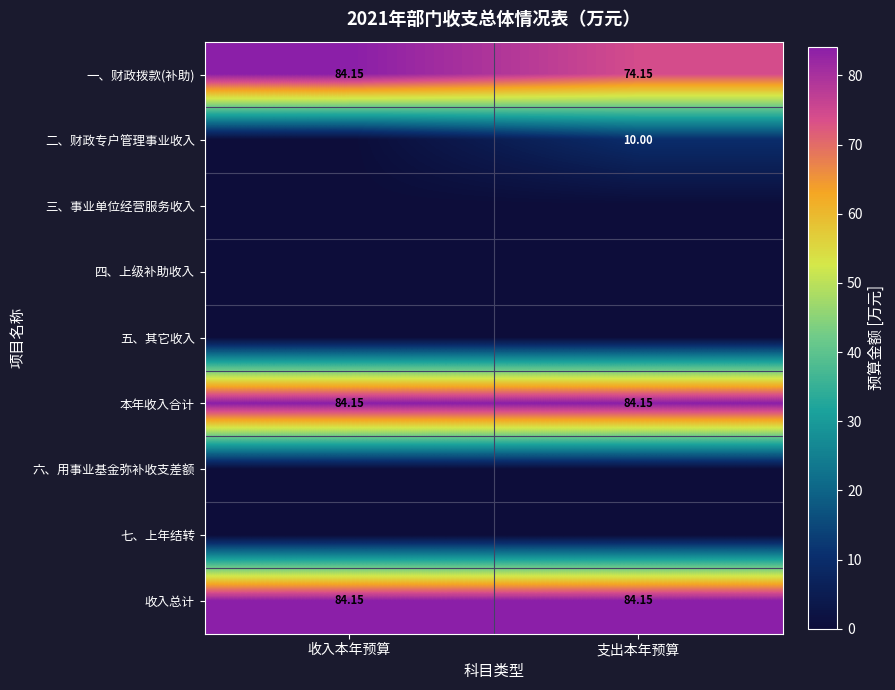

Where does the 一、财政拨款(补助) series first go above 84?

收入本年预算